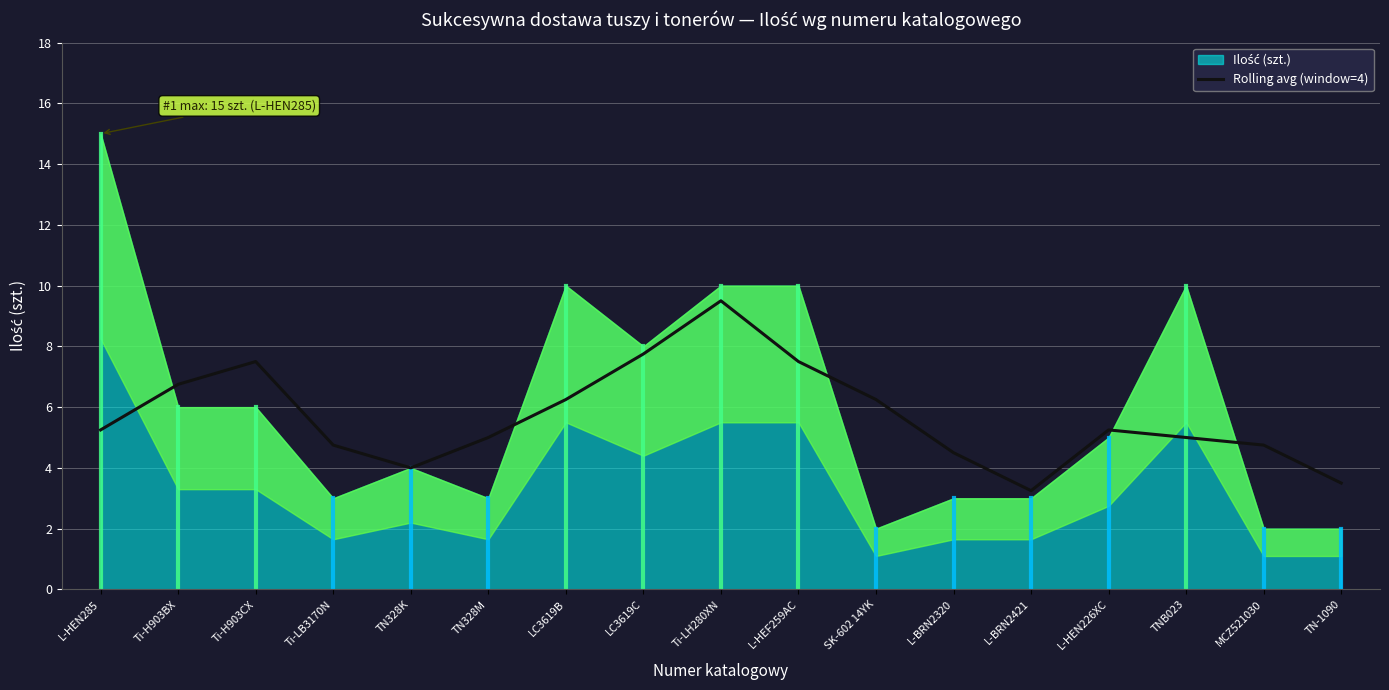

Read the value at Ti-H903CX.

7.5